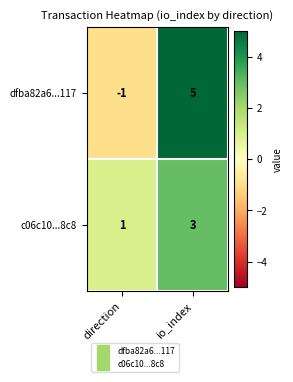

Which category has the highest value across all series?

io_index